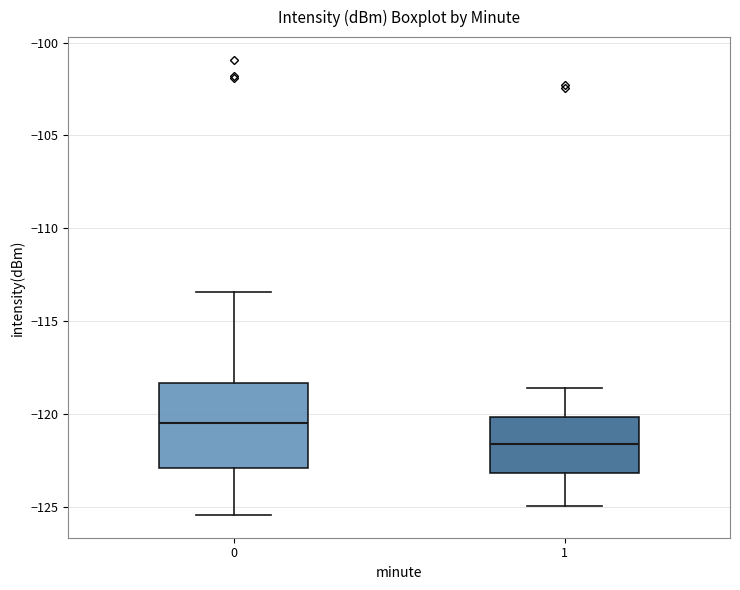

Reading left to right, read every box against the y-axis: the position of its median line, the range the box covers, and the ends of its whiskers. The values are not printed on the chart, so give them approximately, as read against the axis.

0: median -120.5, box -123.0 to -118.5, whiskers -125.5 to -113.5
1: median -121.5, box -123.0 to -120.0, whiskers -125.0 to -118.5